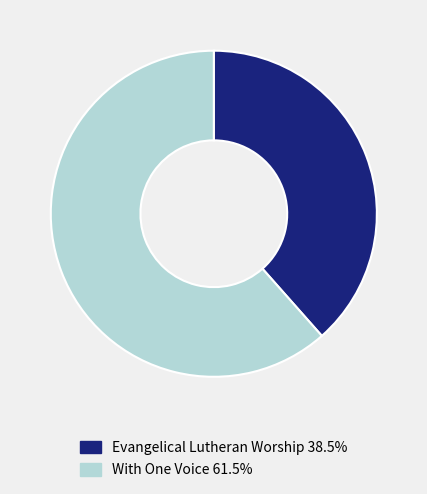

Which category has the biggest portion of the pie?

With One Voice